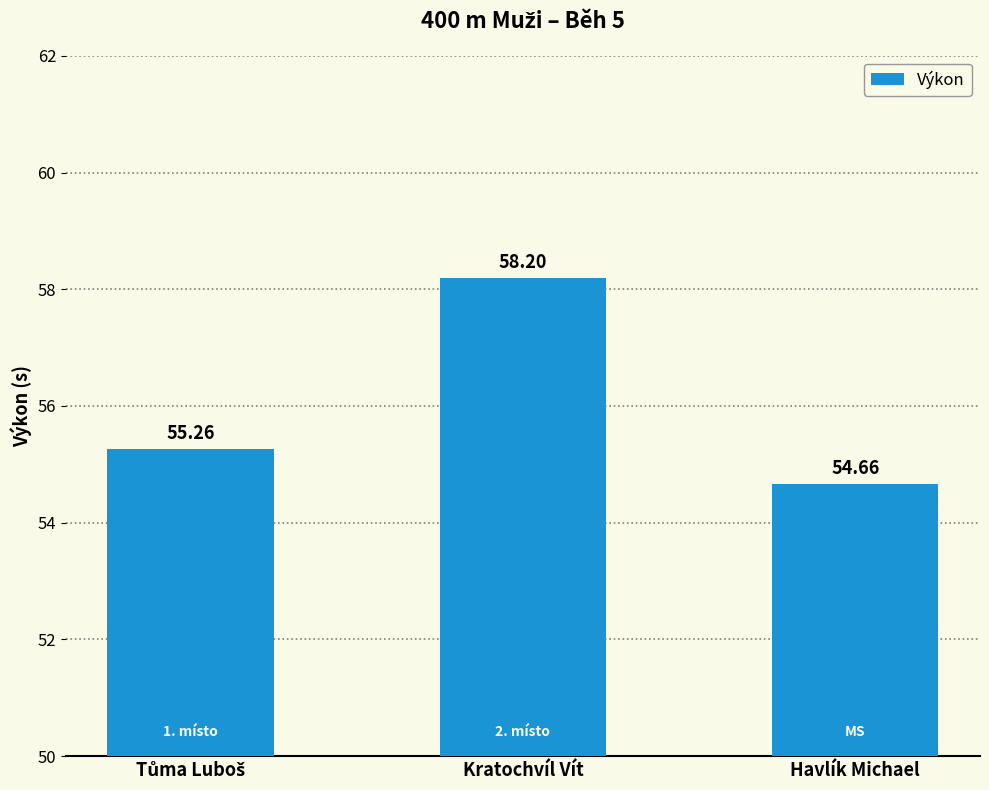

What is the change in value from Kratochvíl Vít to Havlík Michael?

-3.5